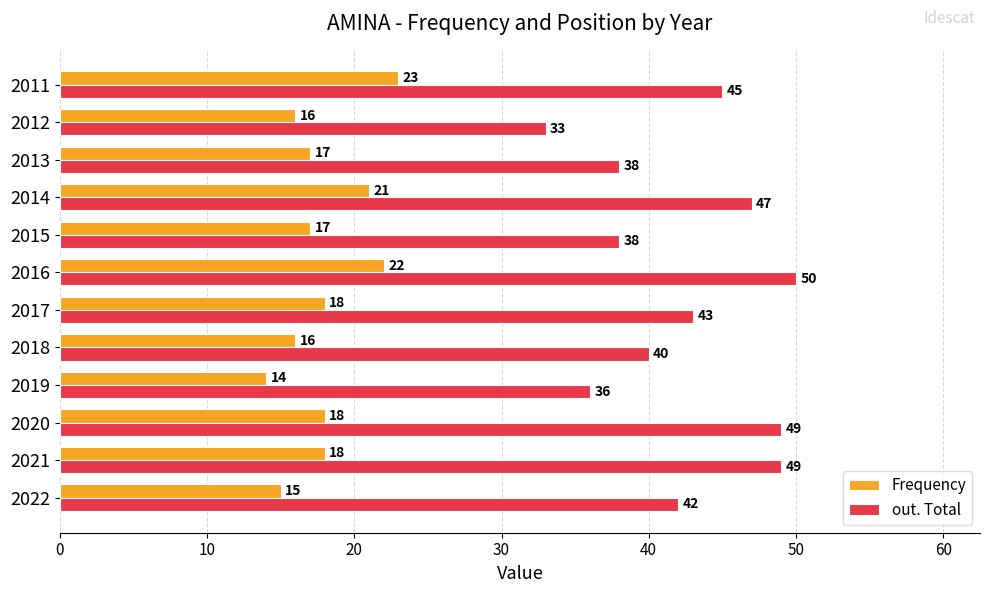

What value does the Frequency series have at 2011?

23